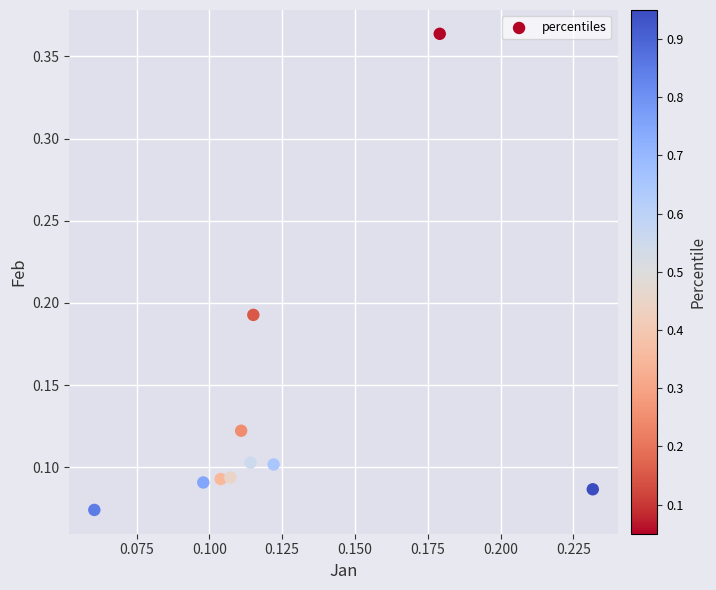

What is the range of Y values (max minus min)?

0.3